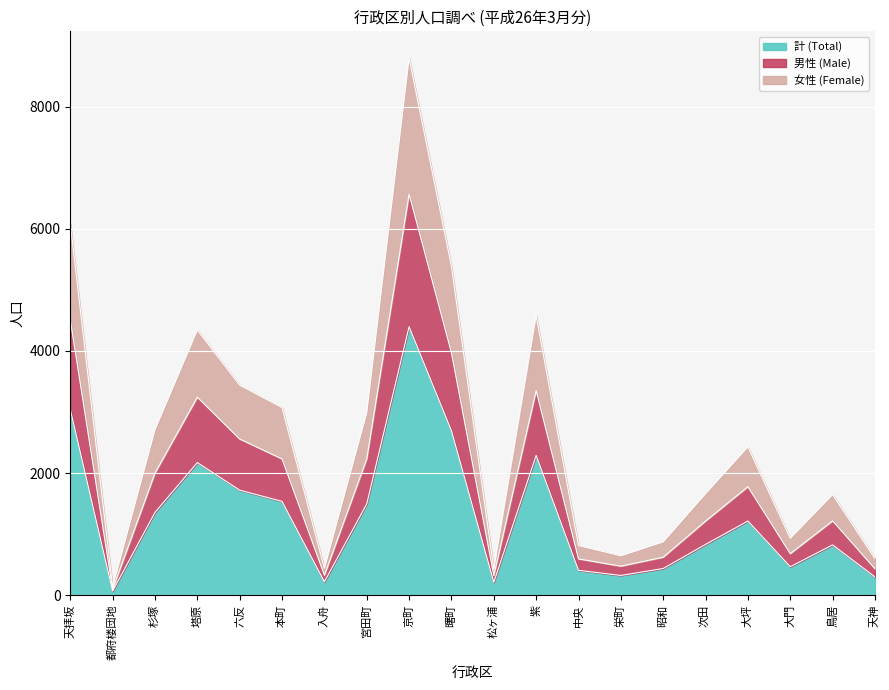

At how many categories does at least one series exceed 1245?

12